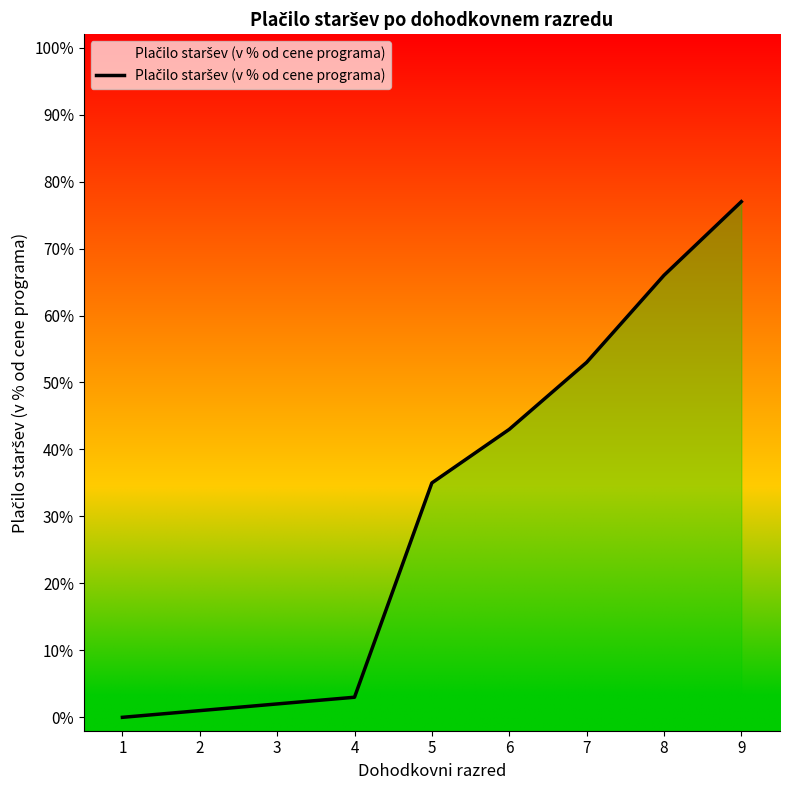

The value at 7 is 17. True or false?

False